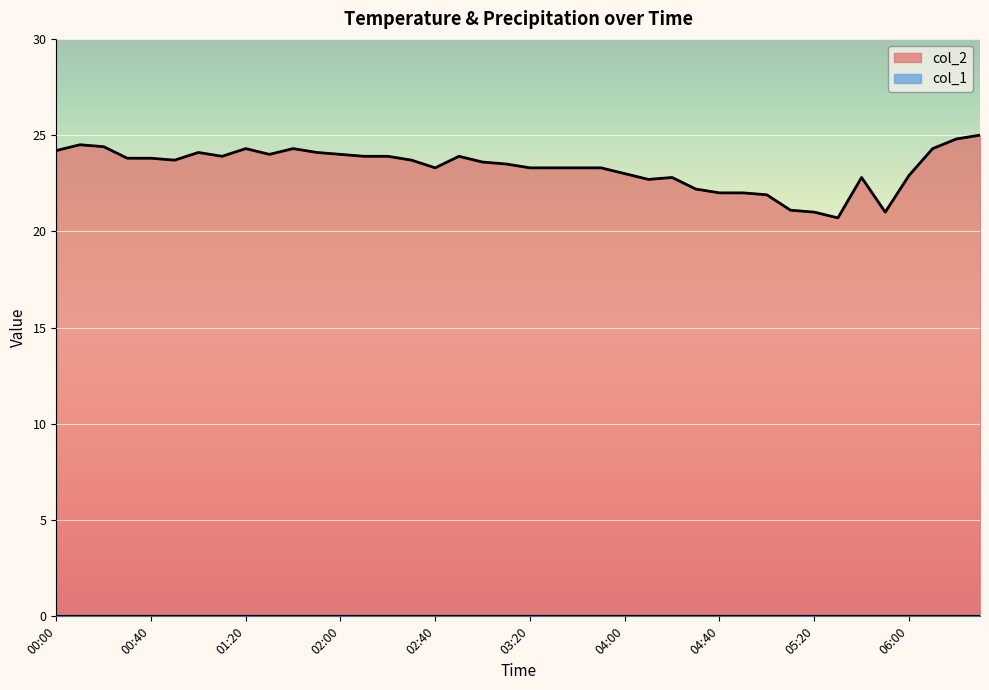

At which label does the data first exceed 23?

00:00